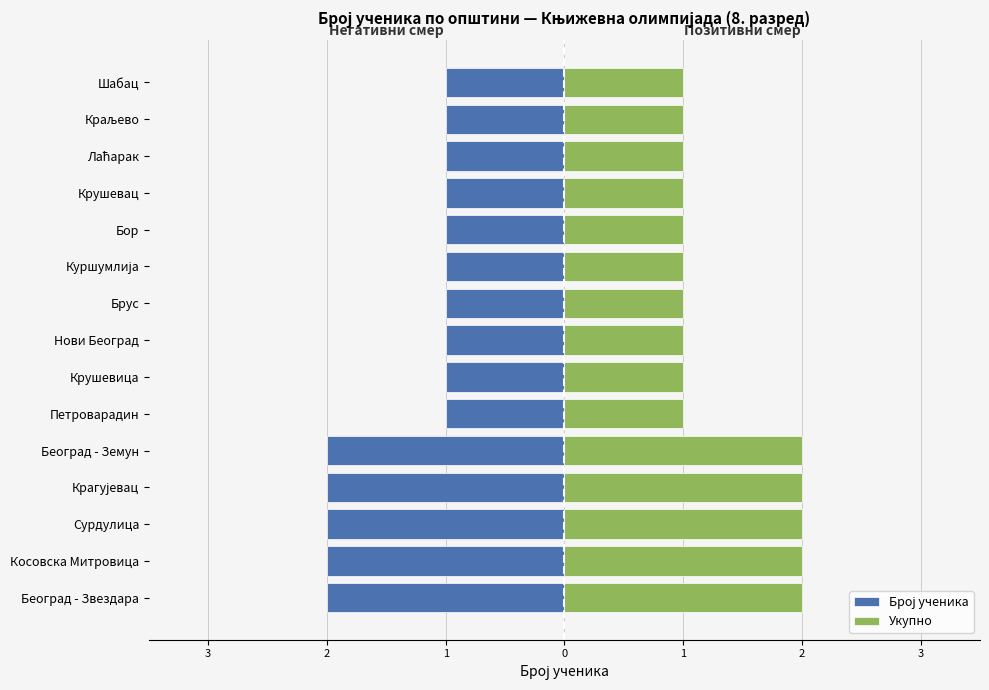

How many Укупно values are between 1 and 2?

15